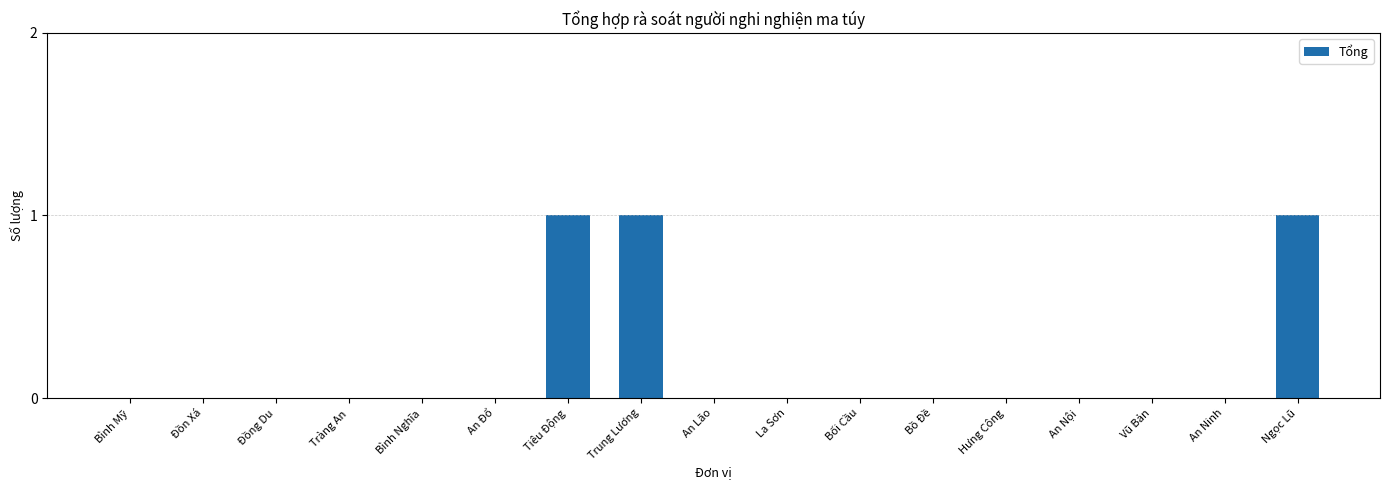

Reading right to left, list all the values displayed in this chart.

Ngọc Lũ=1	An Ninh=0	Vũ Bản=0	An Nội=0	Hưng Công=0	Bồ Đề=0	Bối Cầu=0	La Sơn=0	An Lão=0	Trung Lương=1	Tiêu Động=1	An Đổ=0	Bình Nghĩa=0	Tràng An=0	Đồng Du=0	Đồn Xá=0	Bình Mỹ=0